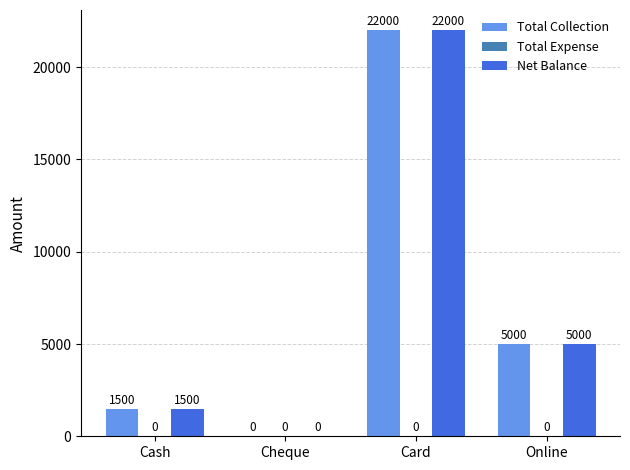

At which category does the chart reach its peak across all series?

Card